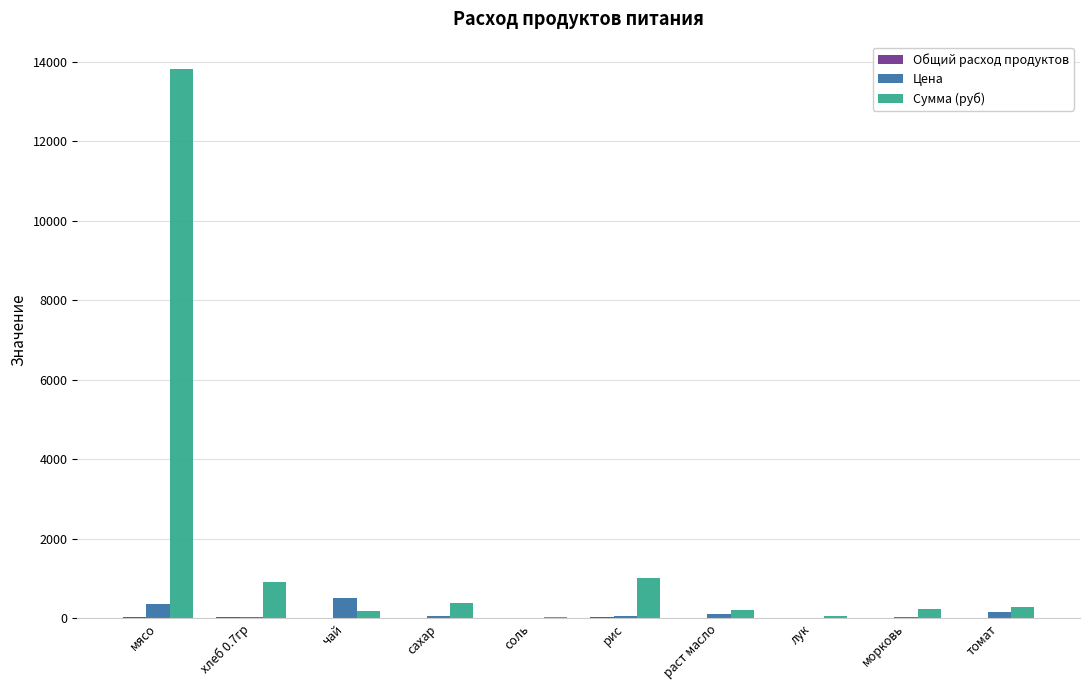

What is the highest value of the Сумма (руб) series?

13821.5